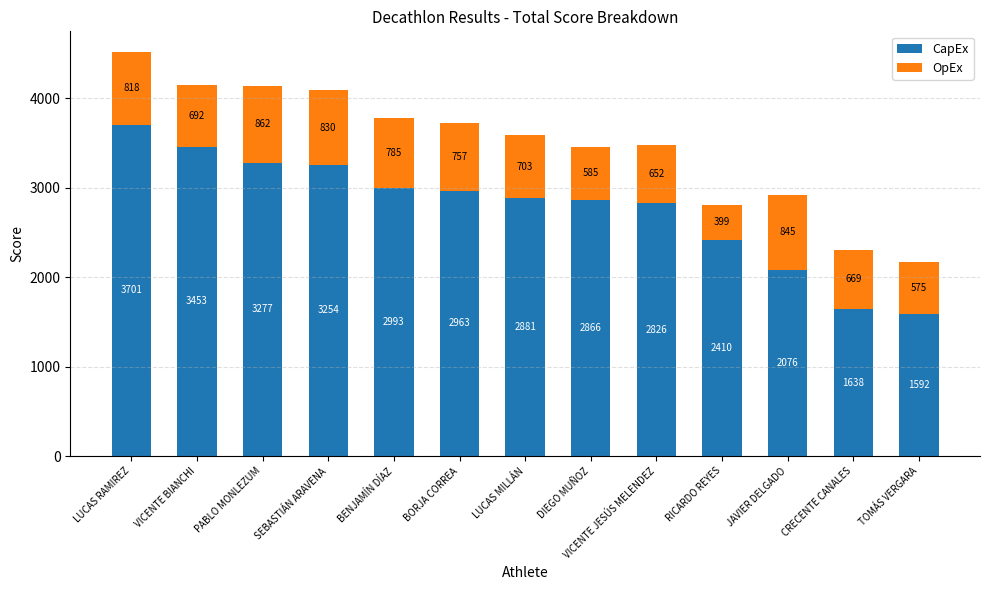

List the labels in order of CapEx value, smallest first.

TOMÁS VERGARA, CRECENTE CANALES, JAVIER DELGADO, RICARDO REYES, VICENTE JESÚS MELENDEZ, DIEGO MUÑOZ, LUCAS MILLÁN, BORJA CORREA, BENJAMÍN DÍAZ, SEBASTIÁN ARAVENA, PABLO MONLEZUM, VICENTE BIANCHI, LUCAS RAMIREZ